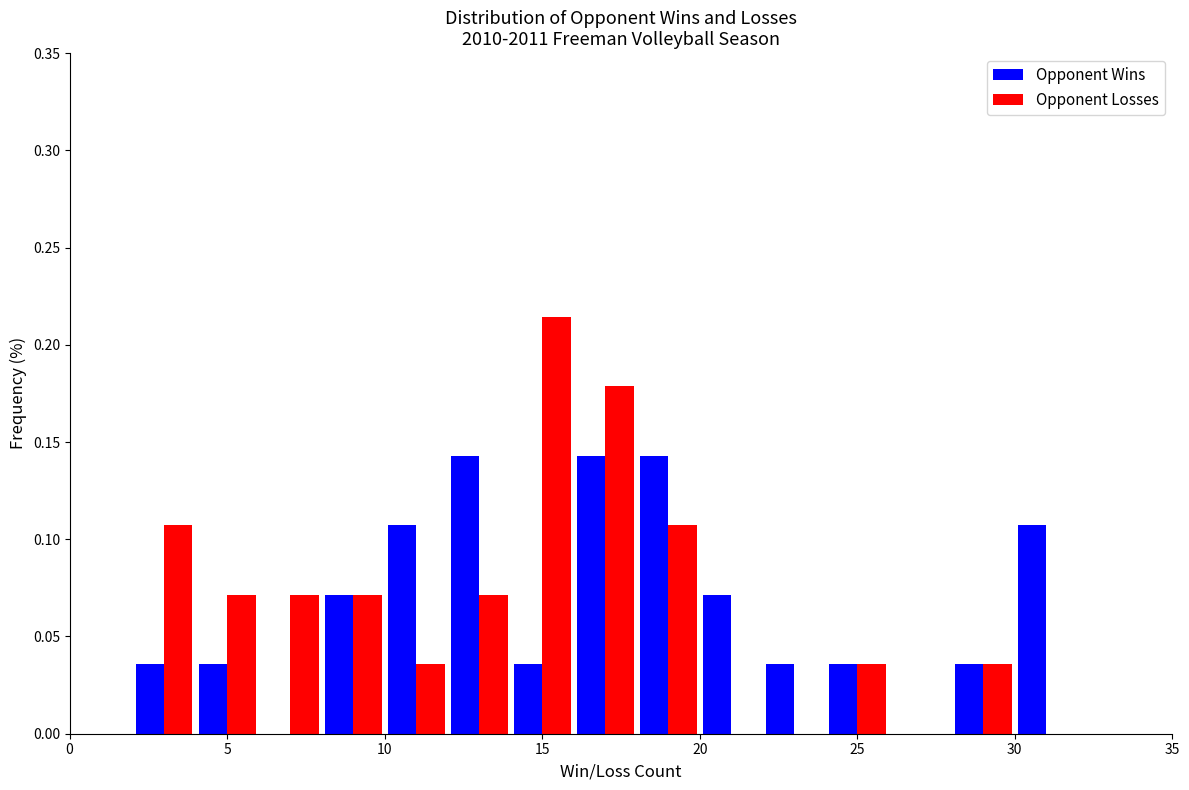

In the Opponent Losses series, which range on the x-axis has the tallest bar?

14 to 16